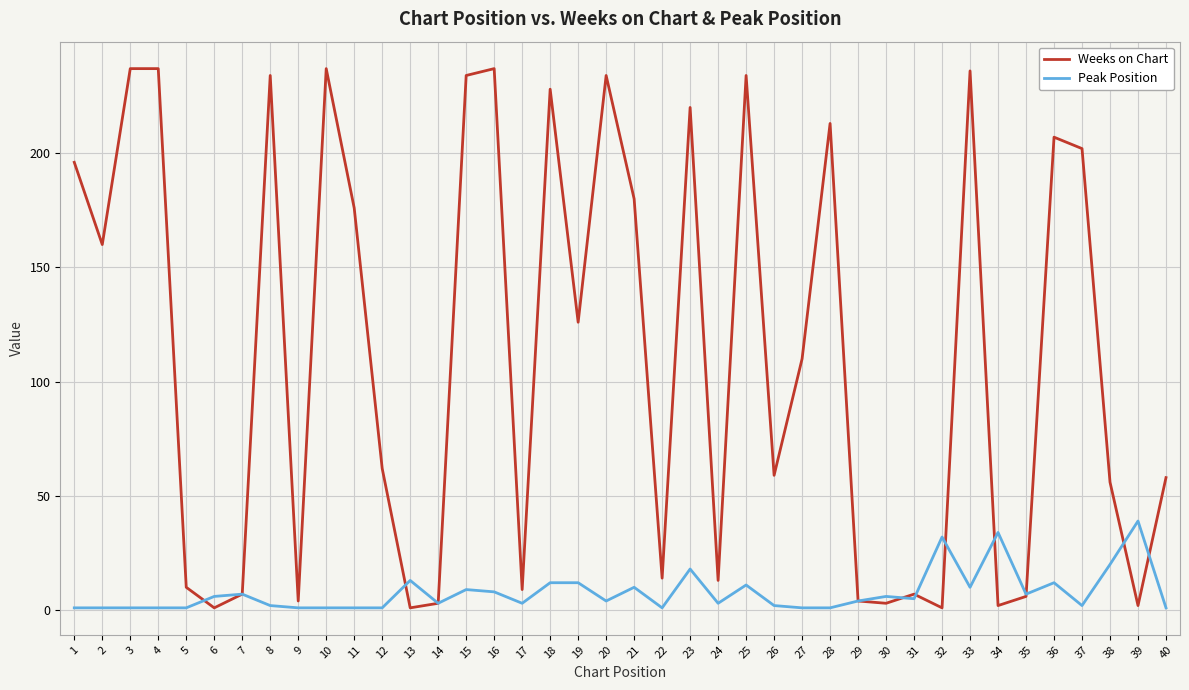

What is the highest value of the Weeks on Chart series?

237